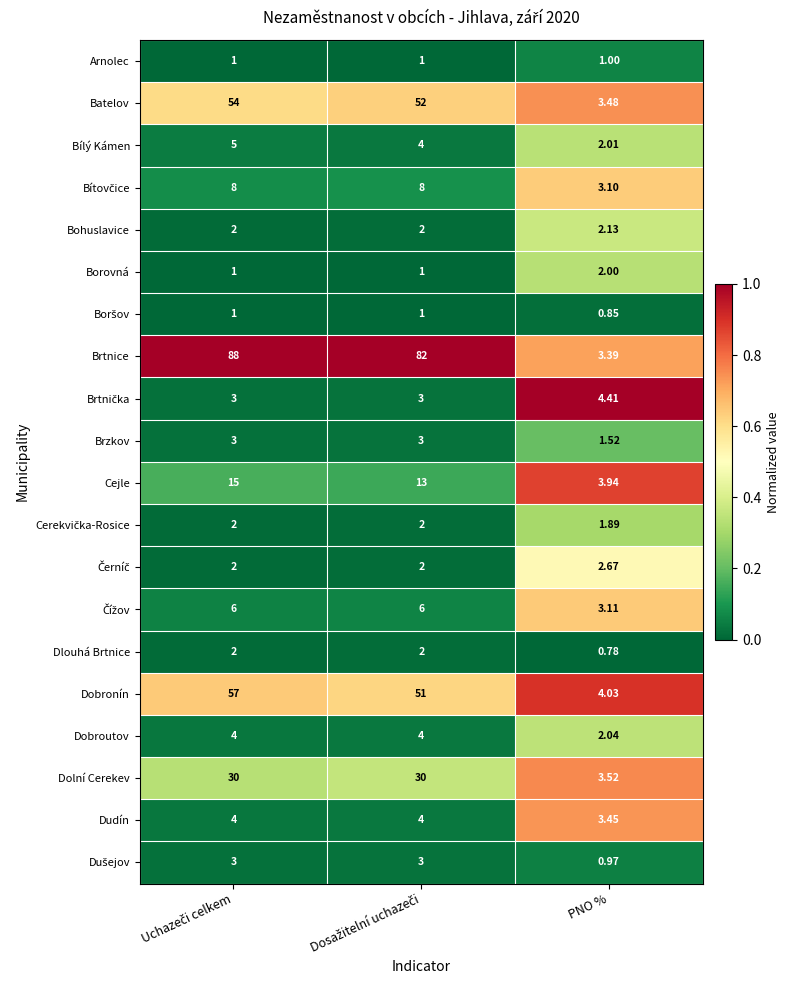

At which category does the chart reach its minimum across all series?

PNO %